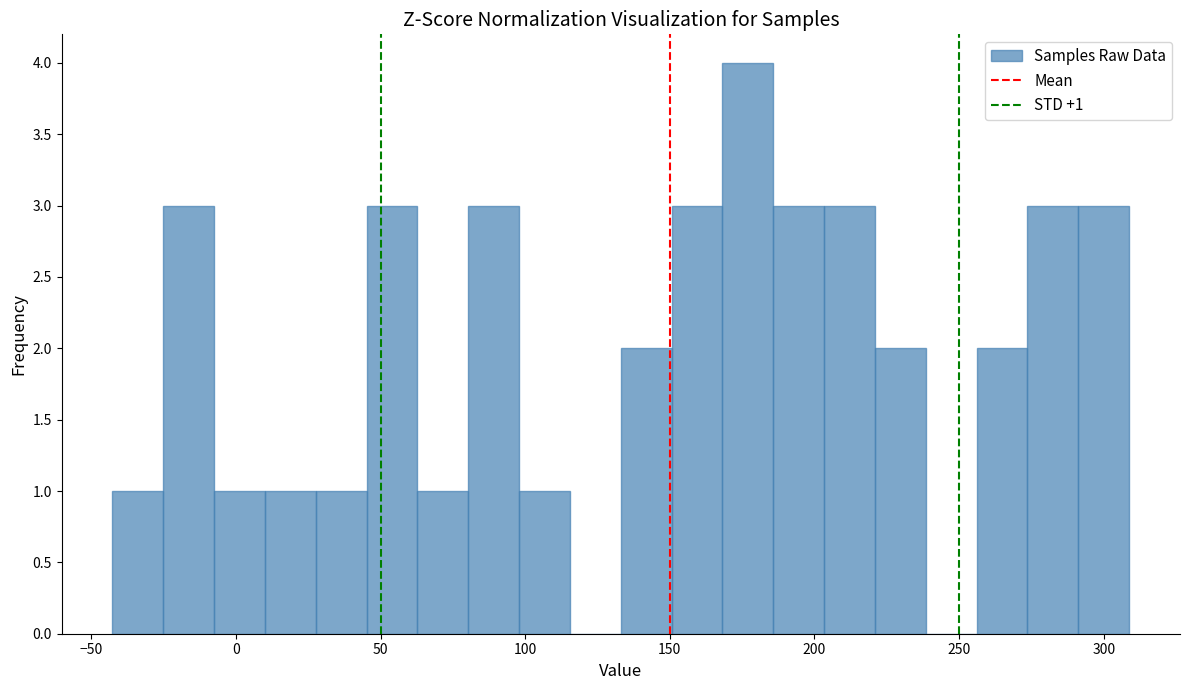

Read against the x-axis, roughly where is the centre of the tallest bar?

175